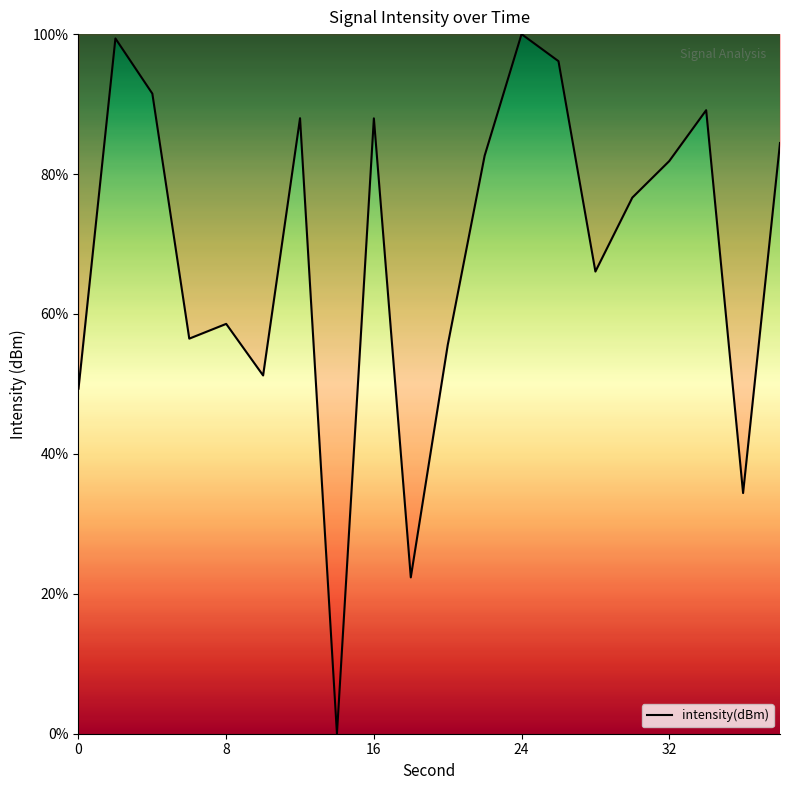

What is the difference between the maximum and minimum values?

100.0